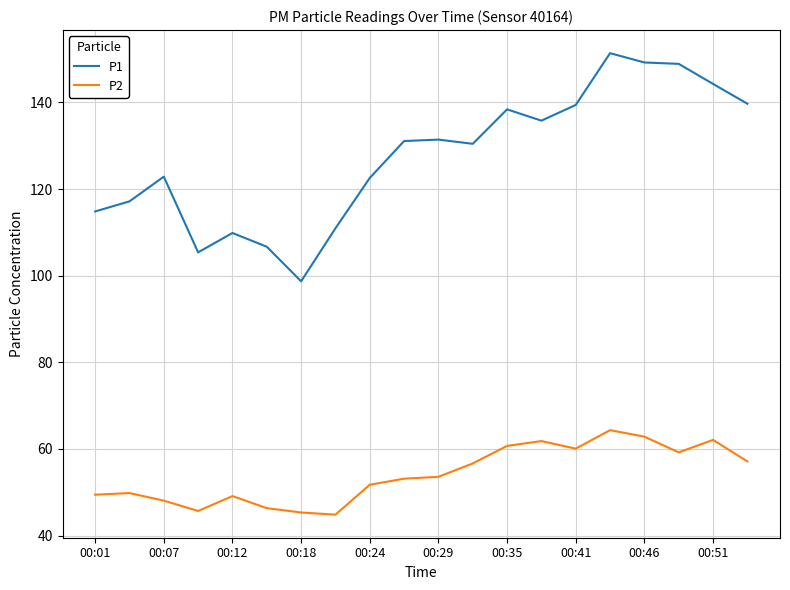

True or false: P2 and P1 intersect in this chart.

False